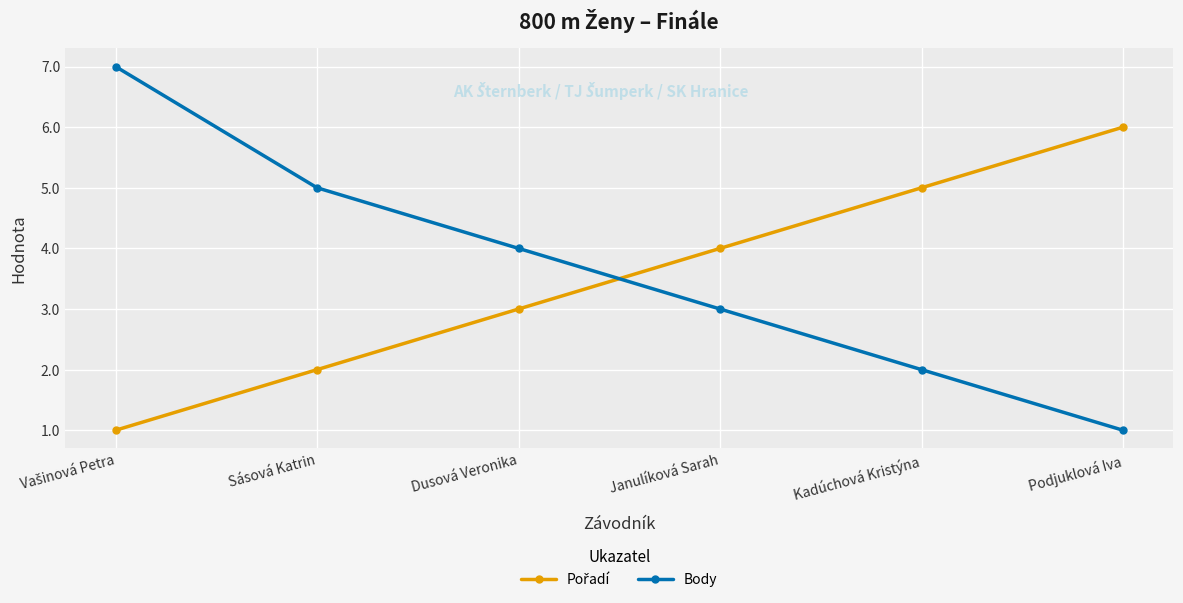

What is the label of the 4th point from the left?

Janulíková Sarah